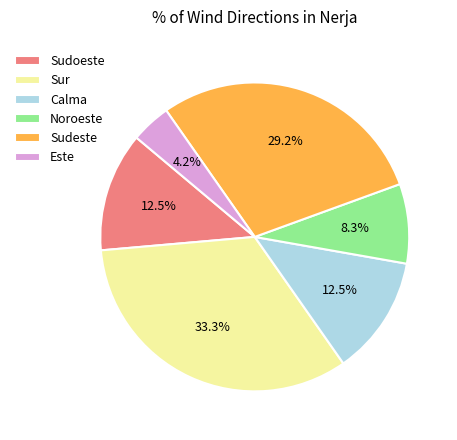

Does any single category account for the majority?

No